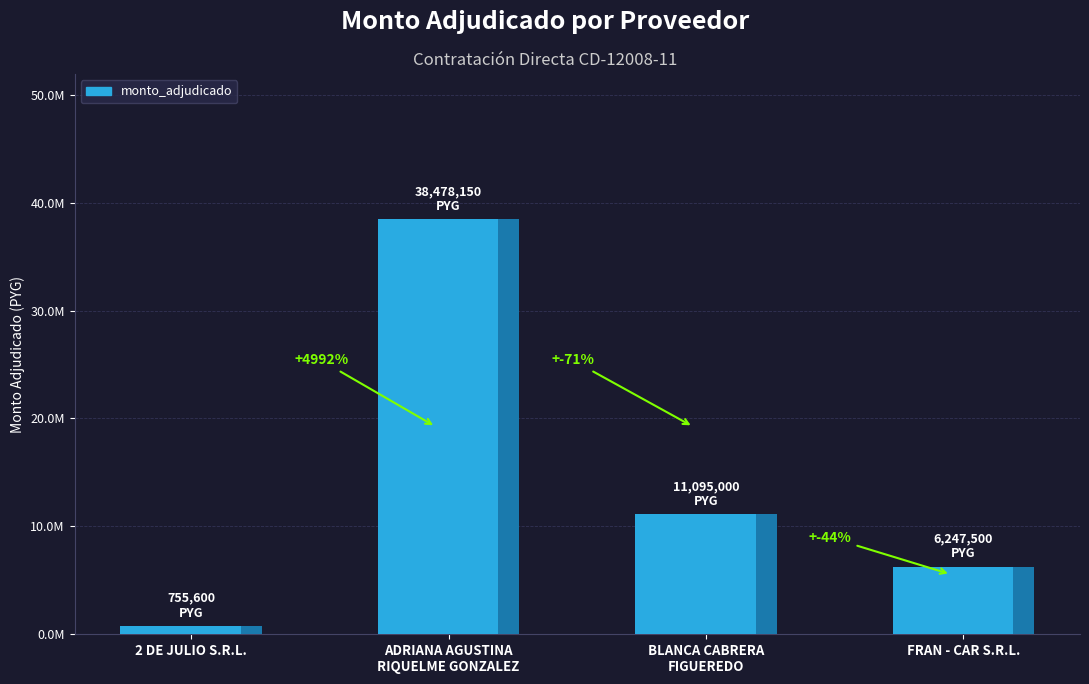

What is the change in value from 2 DE JULIO S.R.L. to BLANCA CABRERA
FIGUEREDO?

+10339400